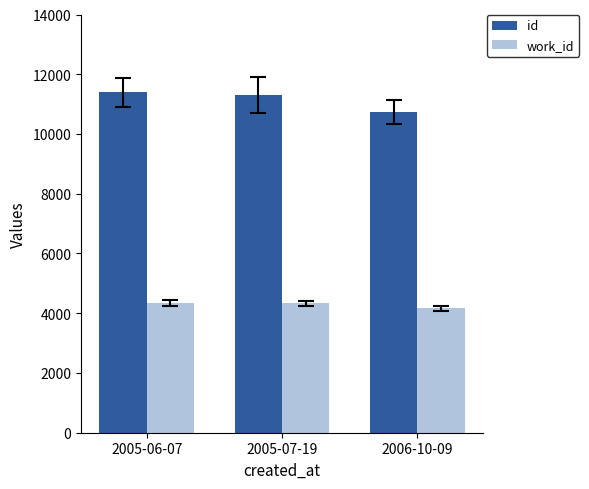

Which series changed the most between 2005-06-07 and 2006-10-09?

id